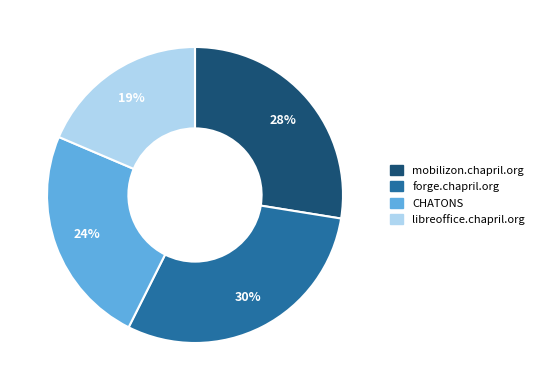

To the nearest percent, what is the average slice percentage?

25%